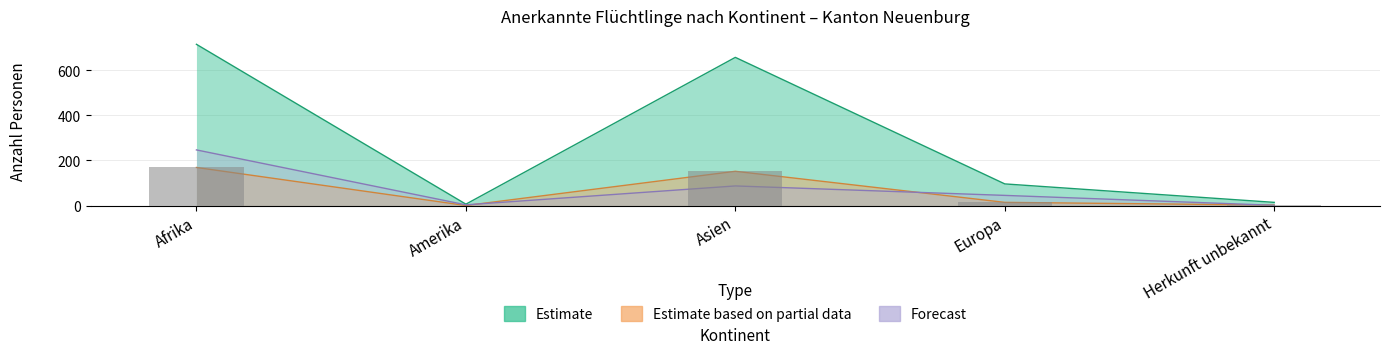

Between Herkunft unbekannt and Afrika, which is larger?

Afrika